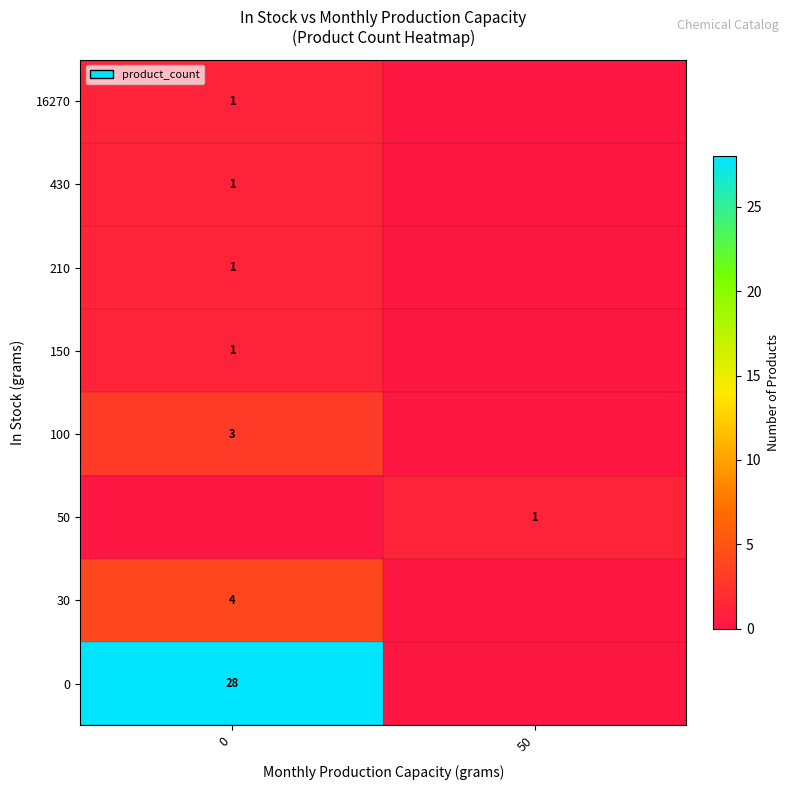

The value of 100 at 0 is 3. True or false?

True